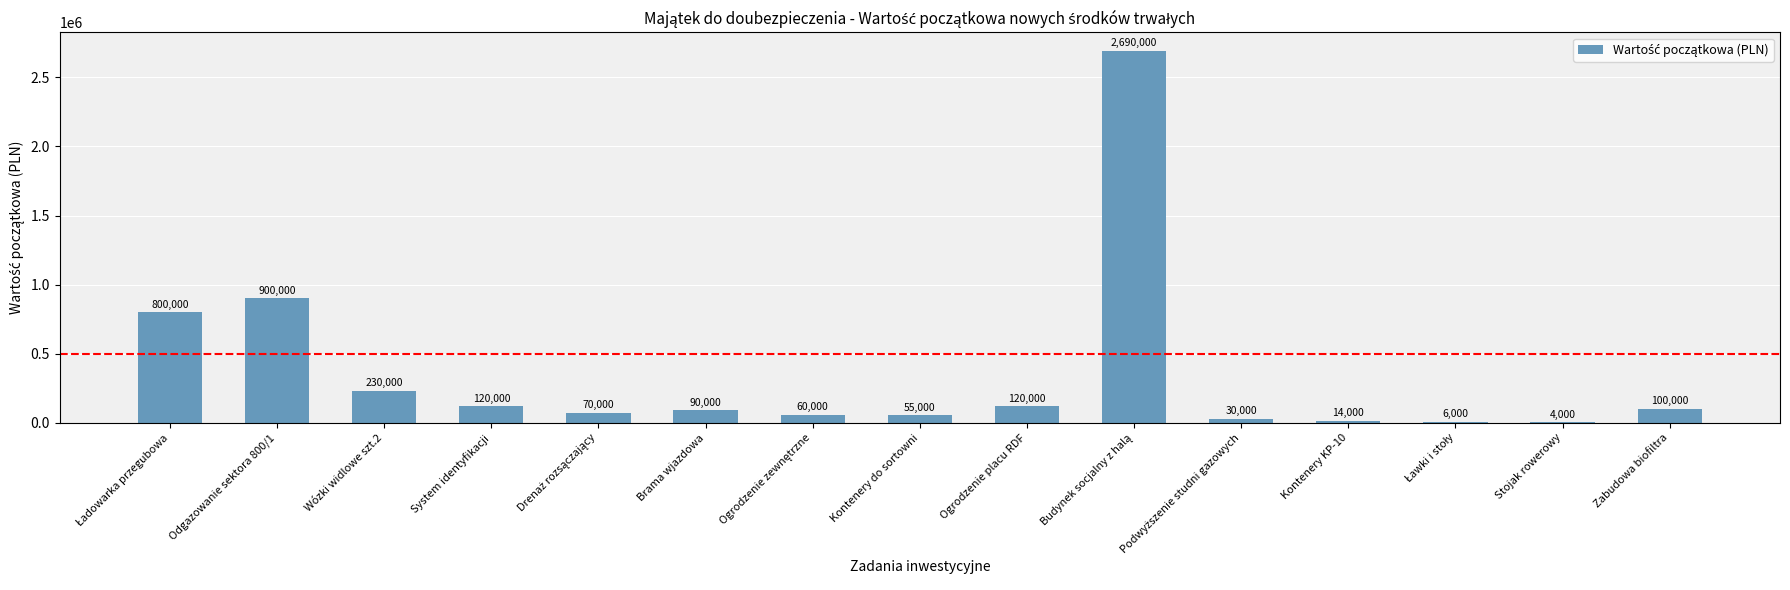

Approximately how many times larger is the value at Zabudowa biofiltra compared to Stojak rowerowy?

25.0